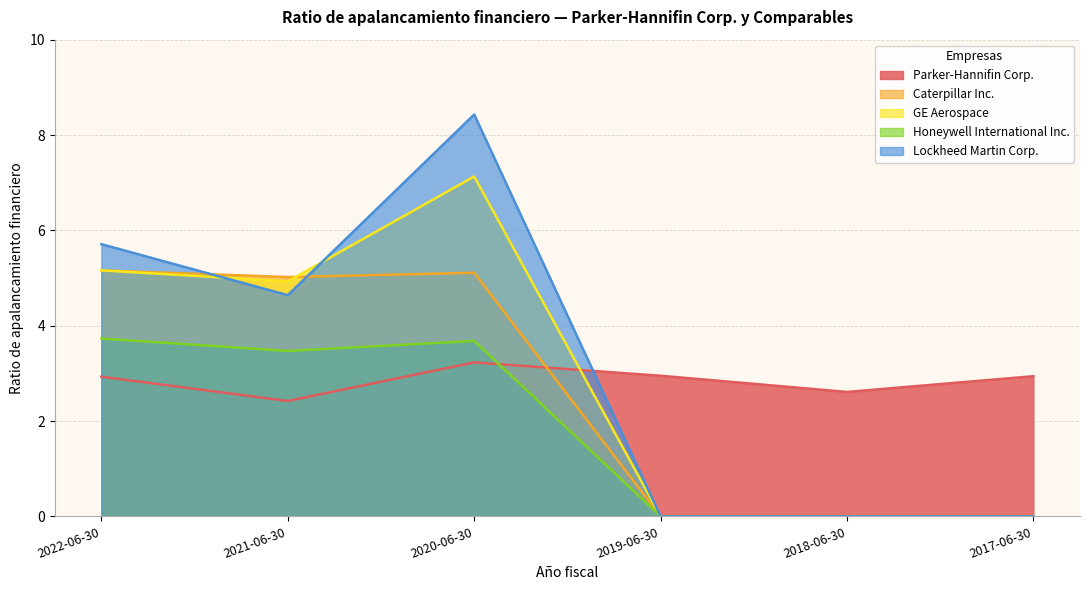

What is the lowest value of the Parker-Hannifin Corp. series?

2.4